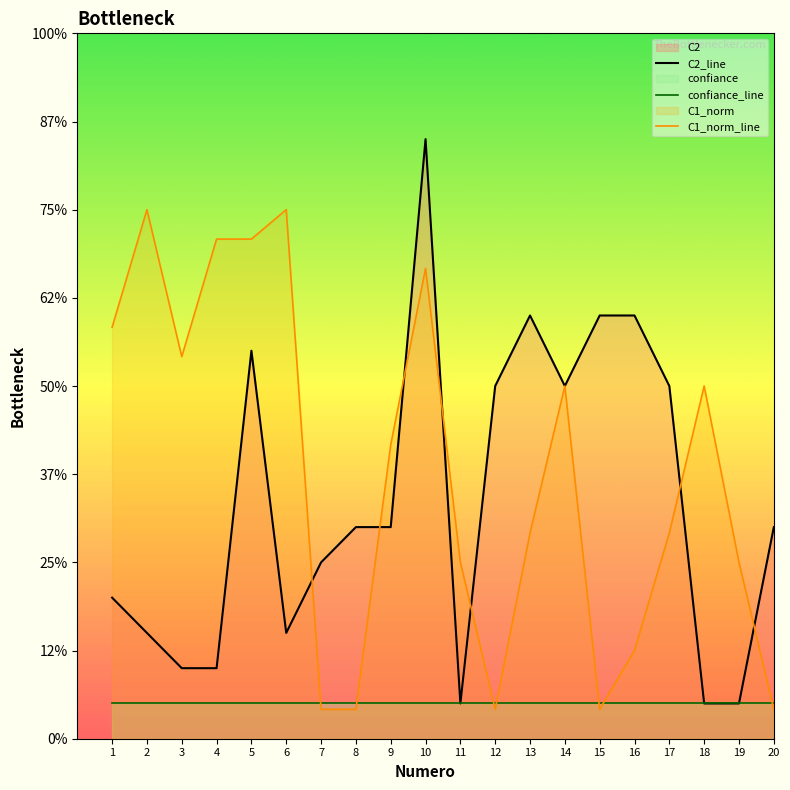

Does the chart display data point markers on the line(s)?

No